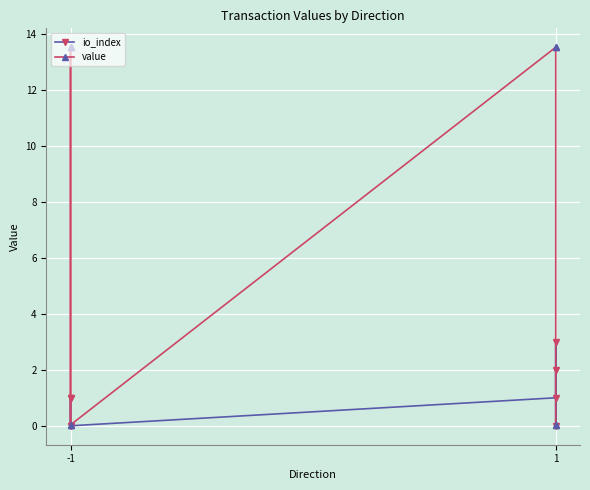

How many io_index values are between 0 and 2?

7